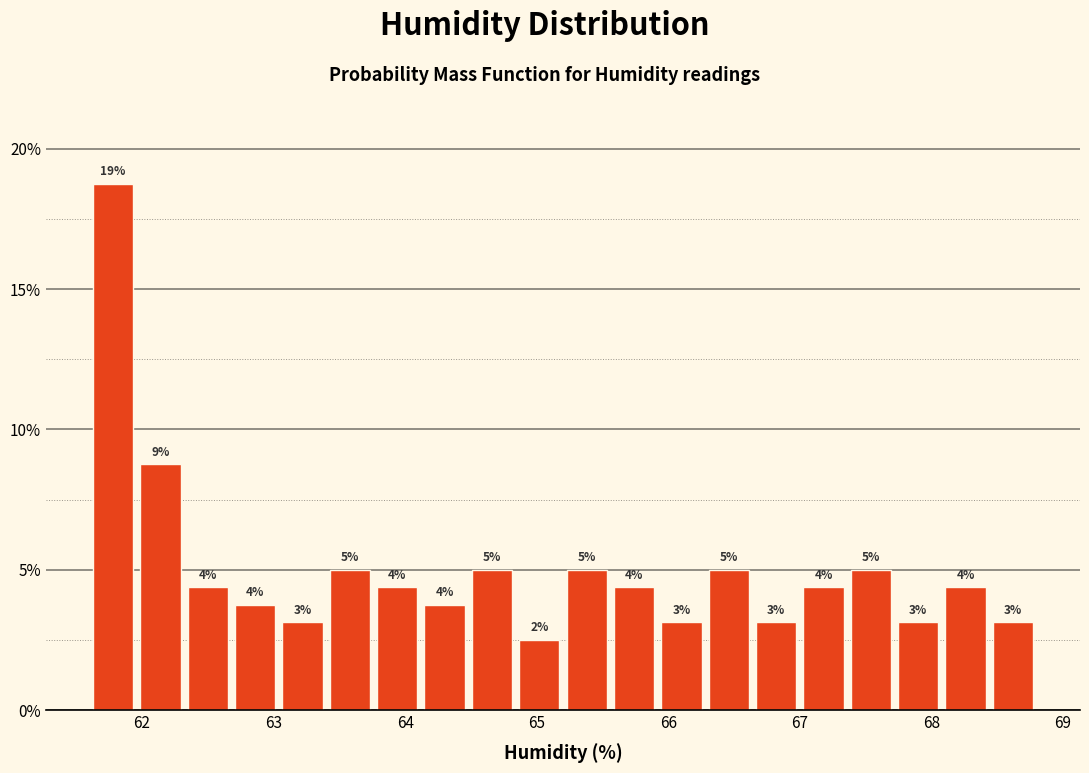

Read against the x-axis, roughly where is the centre of the tallest bar?

61.8